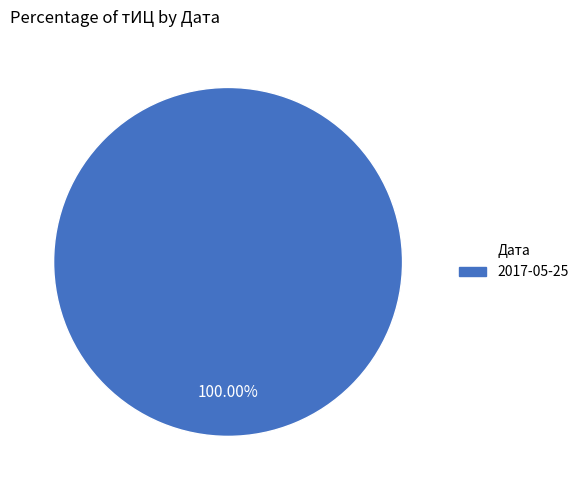

Count the number of slices in the pie.

1